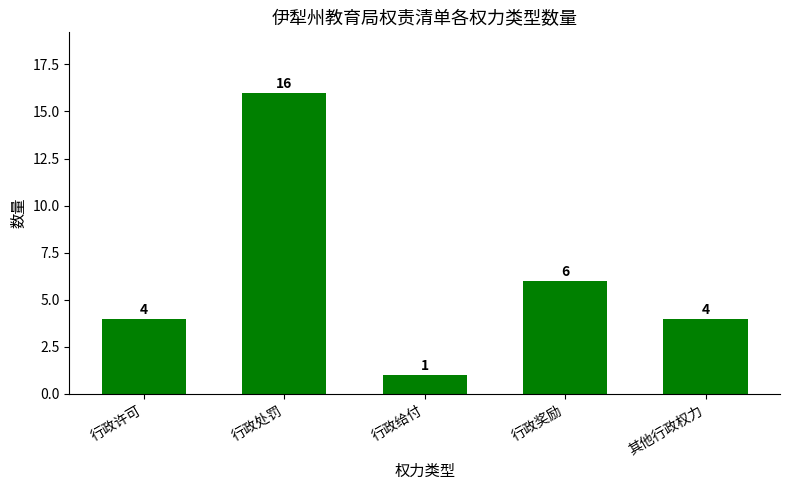

What is the sum of all values?

31